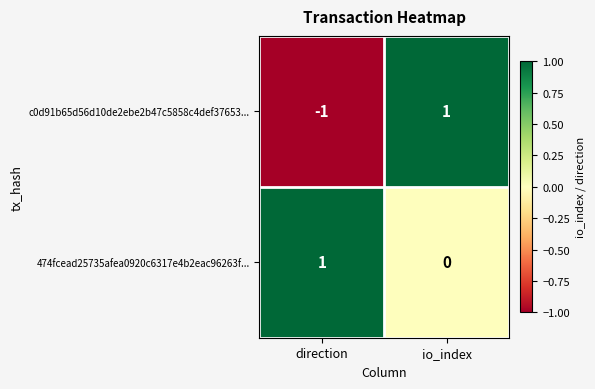

What is the spread (max minus min) of values at io_index?

1